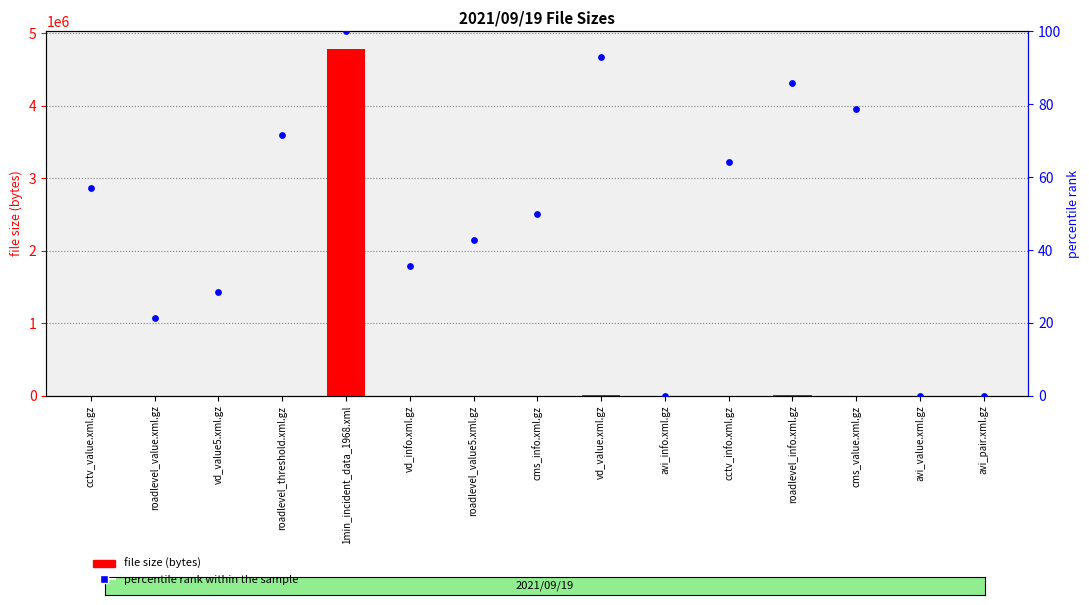

Is the value of percentile rank within the sample at roadlevel_info.xml.gz greater than the value of file size (bytes) at cctv_value.xml.gz?

No